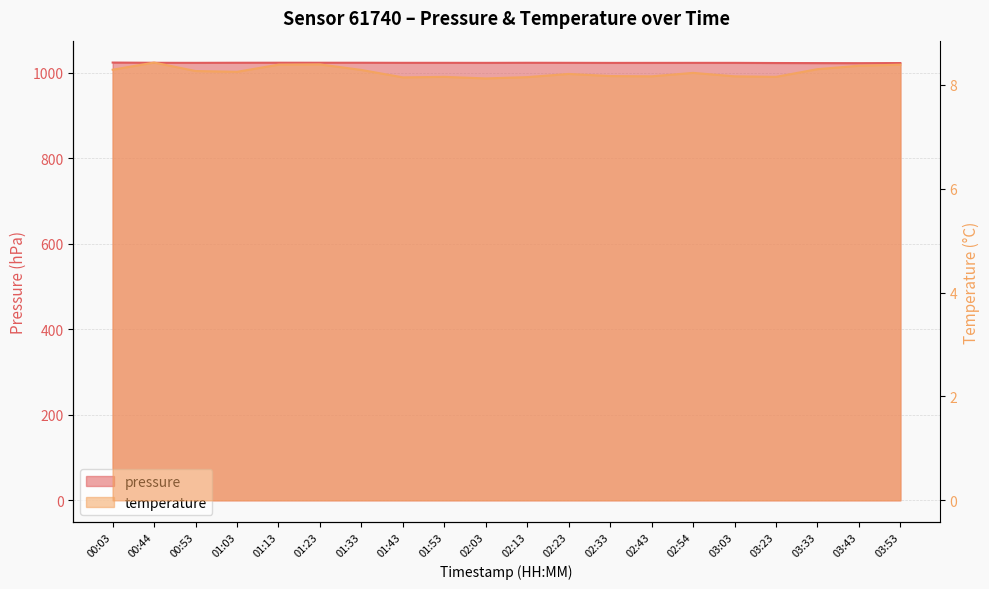

What is the maximum value for temperature?

8.4